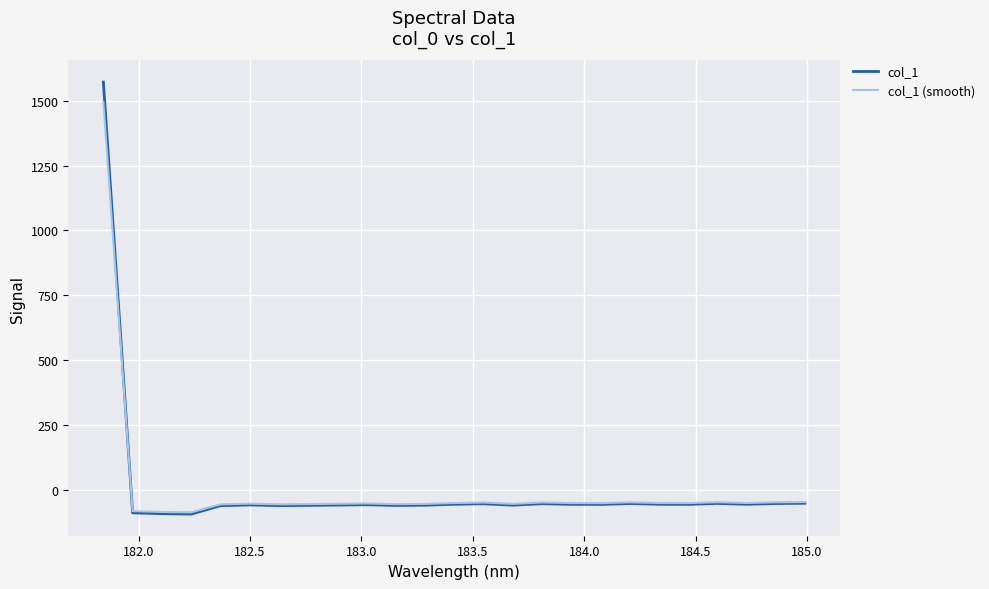

List the series in order of their peak value, lowest first.

col_1 (smooth), col_1